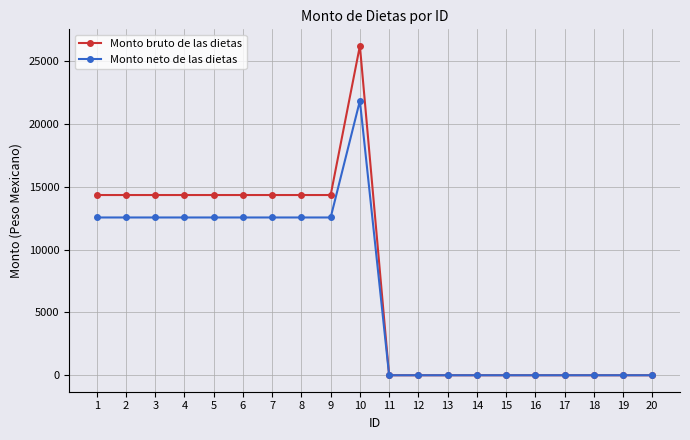

Which series has the widest spread of values?

Monto bruto de las dietas